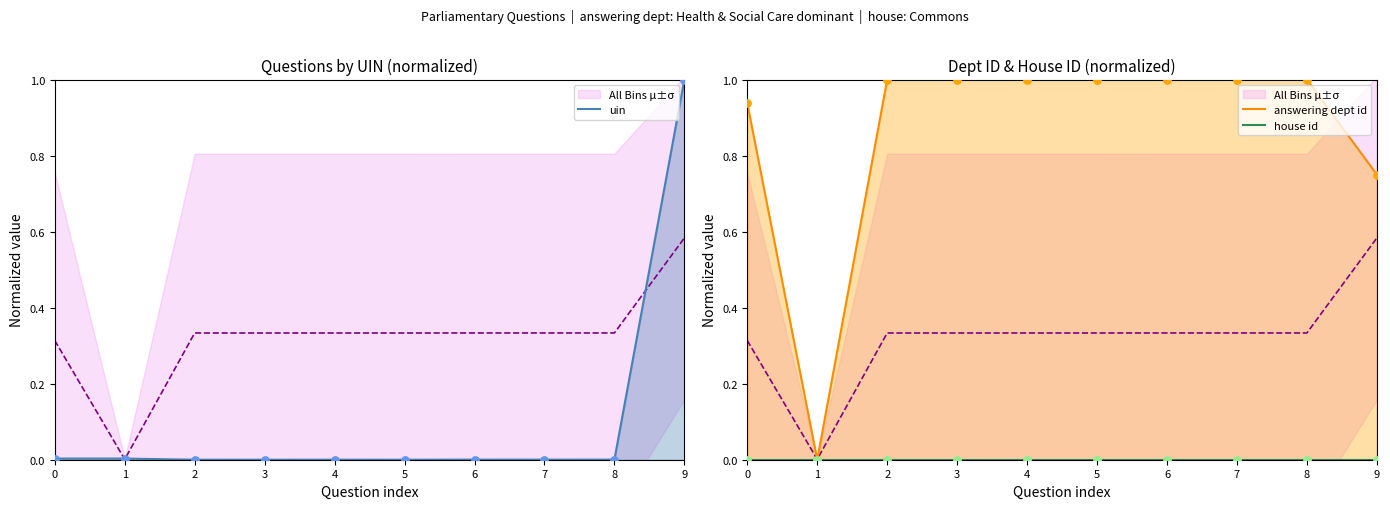

Is the value of uin at 8 greater than the value of house id at 6?

Yes